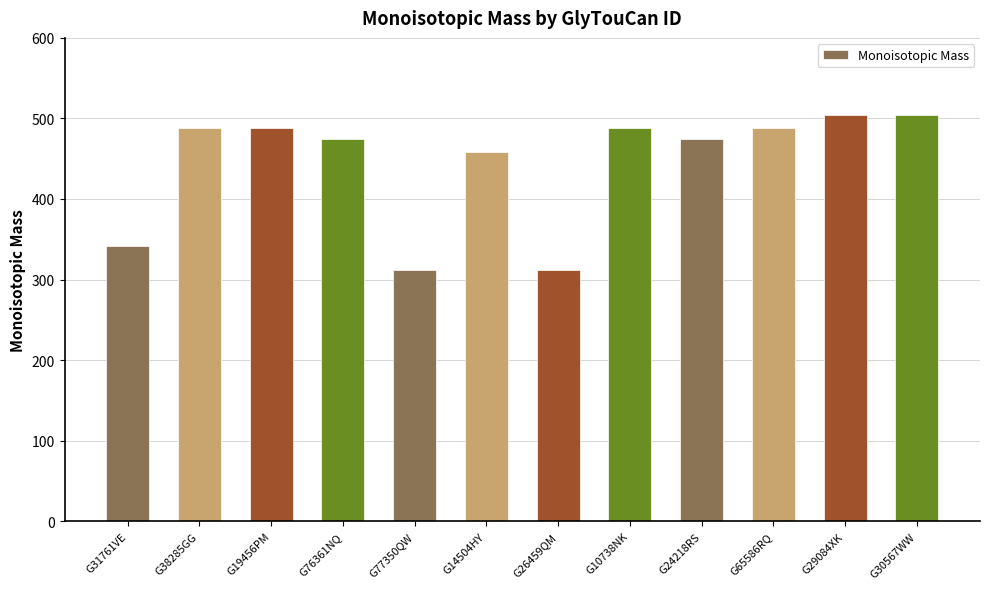

What is the minimum value shown in the chart?

312.1